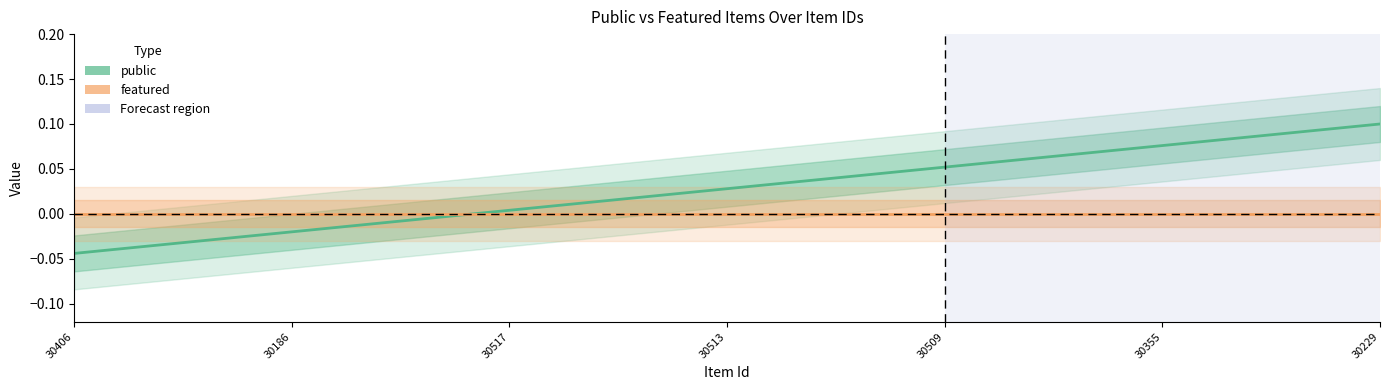

After their last crossing, which series has the higher values: featured or public?

public